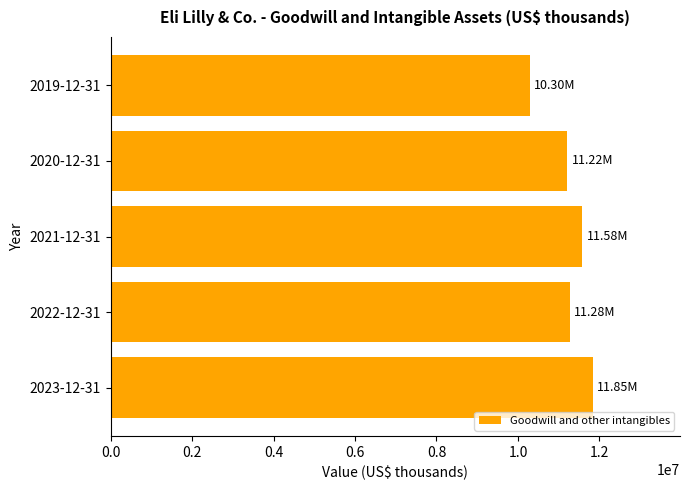

Which has a higher value, 2020-12-31 or 2021-12-31?

2021-12-31